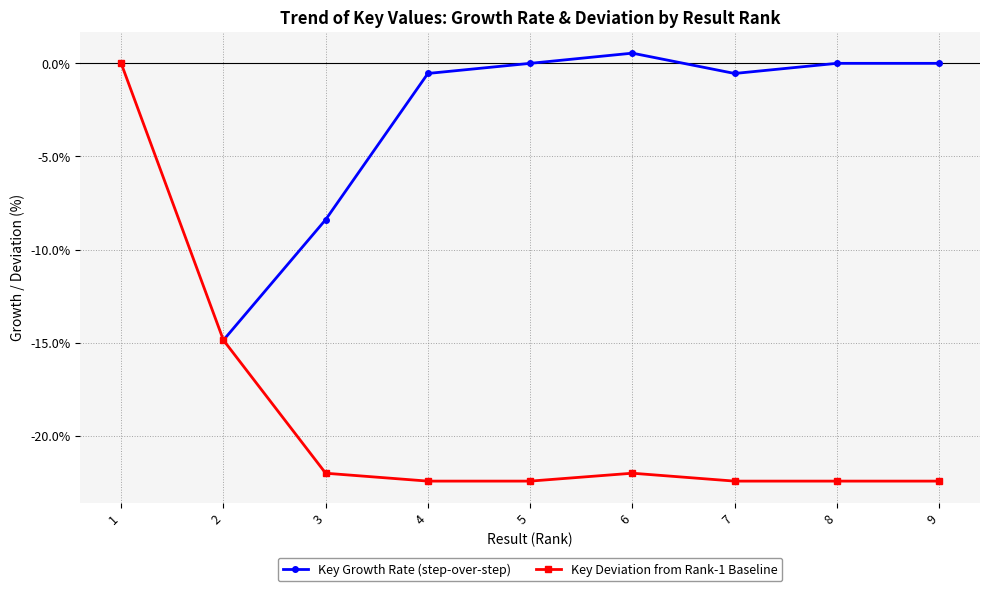

Is it true that Key Deviation from Rank-1 Baseline equals -36.0 at 3?

False